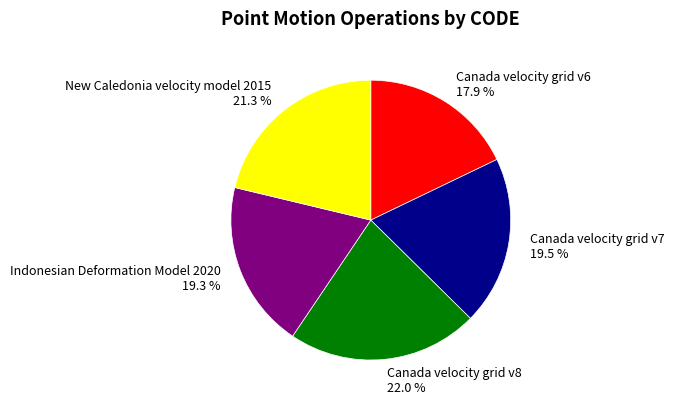

Between Indonesian Deformation Model 2020 and Canada velocity grid v8, which is larger?

Canada velocity grid v8